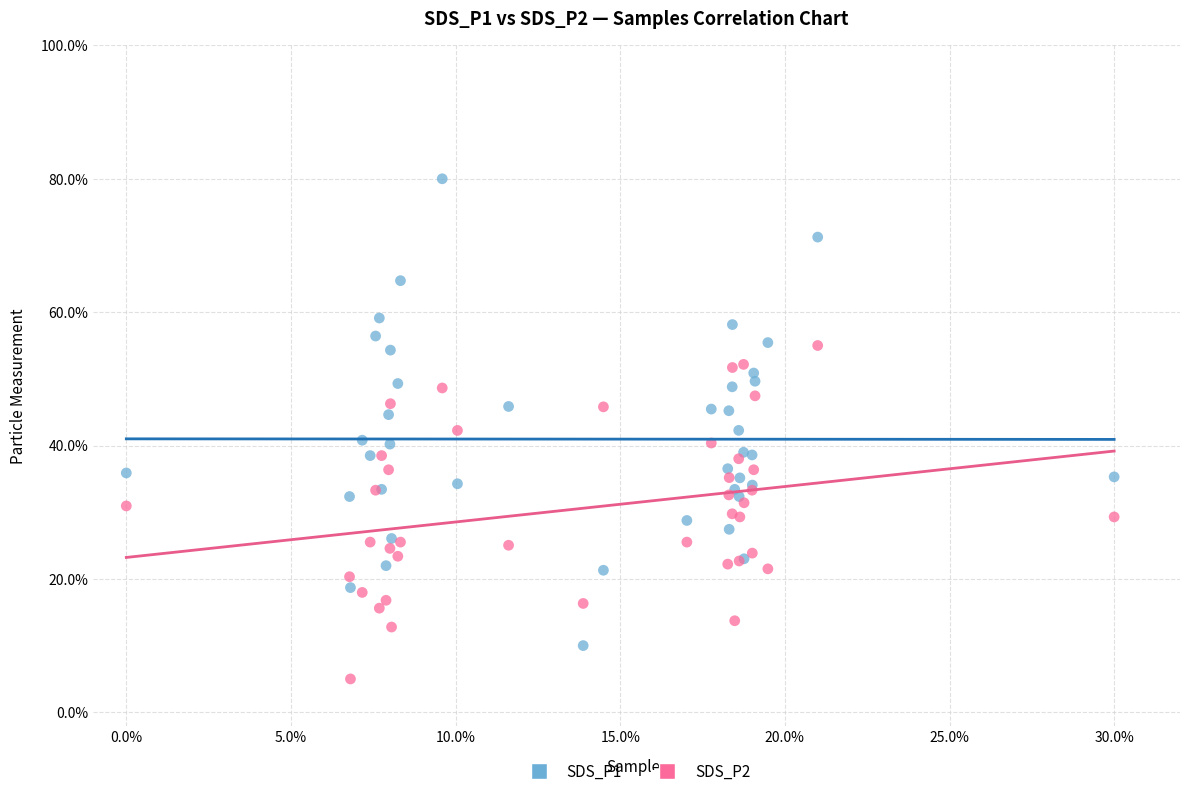

Which series reaches the minimum Y coordinate?

SDS_P2